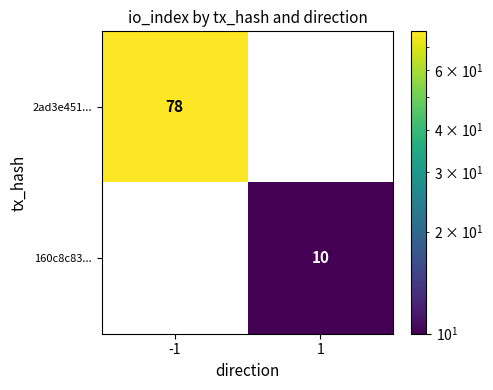

Reading left to right, extract all data points from this chart.

2ad3e451...: 78	0
160c8c83...: 0	10